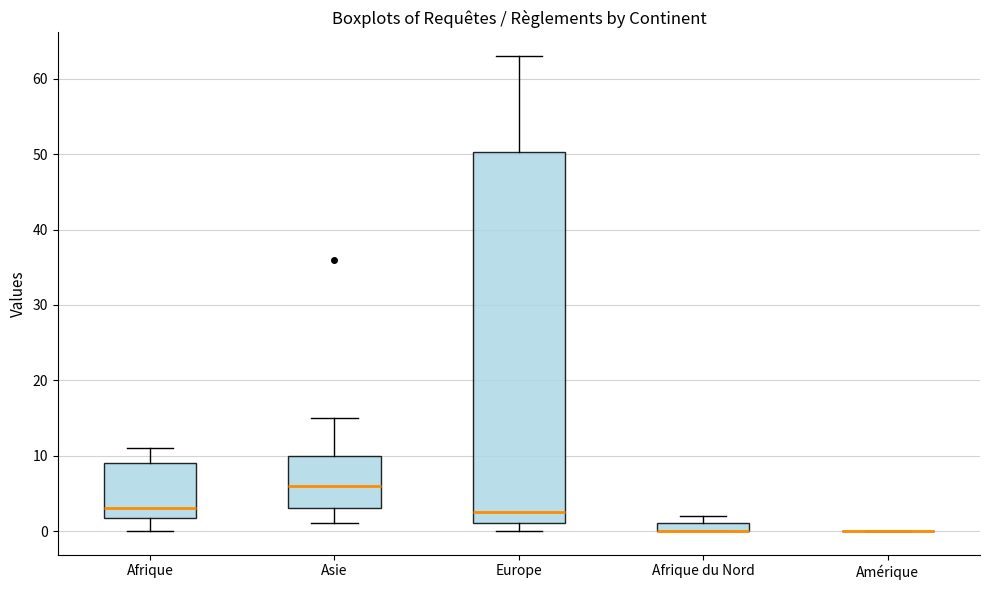

Where is the lower edge of the box for Afrique du Nord on the y-axis? The values are not printed on the chart, so give them approximately, as read against the axis.

0